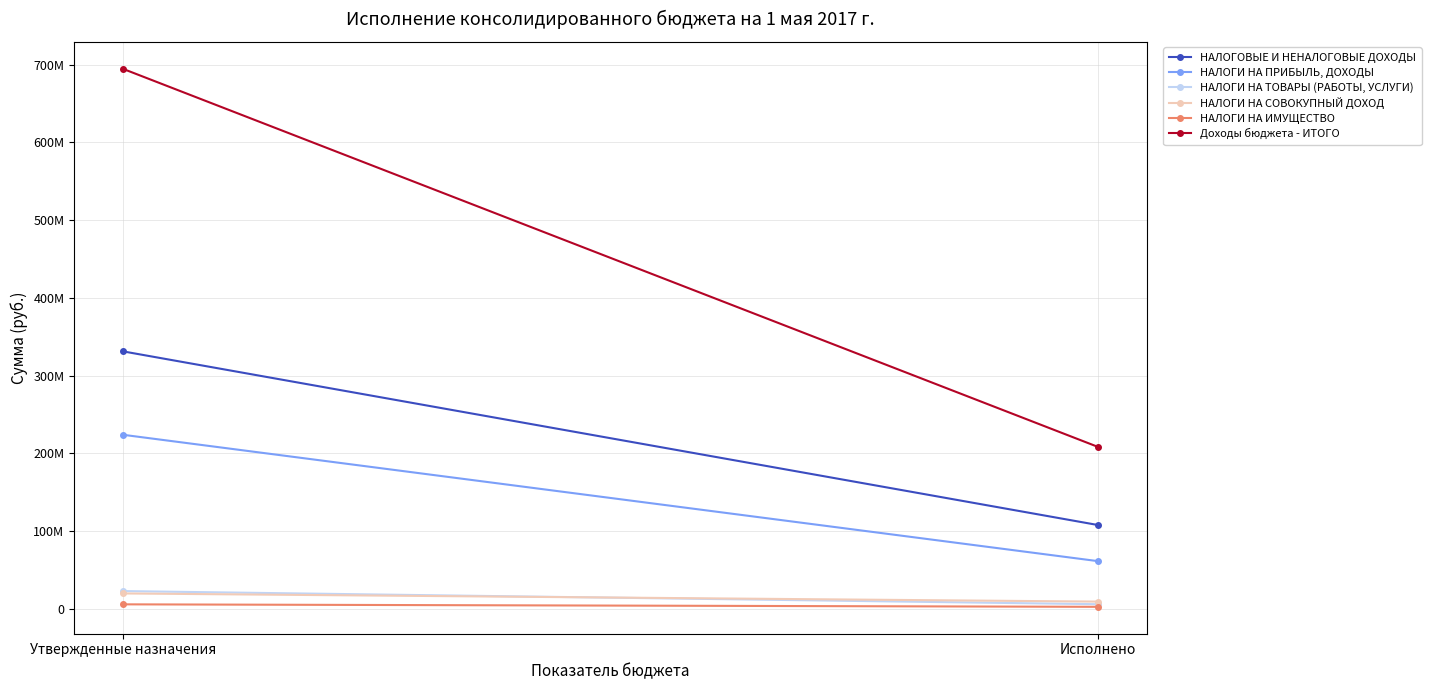

Which label corresponds to the largest value in the chart?

Утвержденные назначения